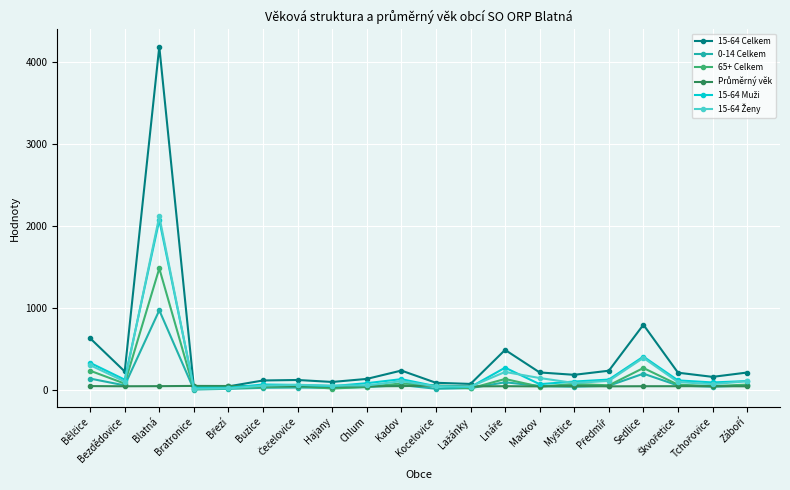

Where is the first local minimum for 65+ Celkem?

Bezdědovice